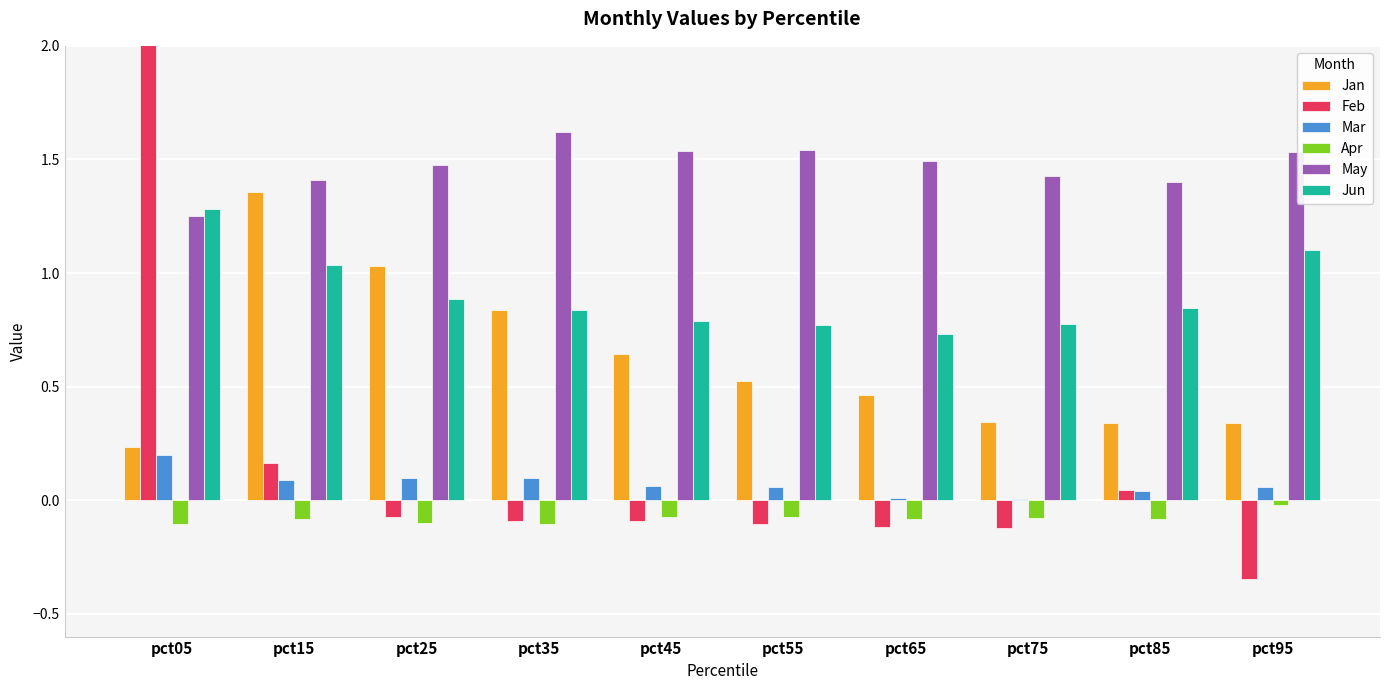

Rank the series by their maximum value, from lowest to highest.

Apr, Mar, Jun, Jan, May, Feb